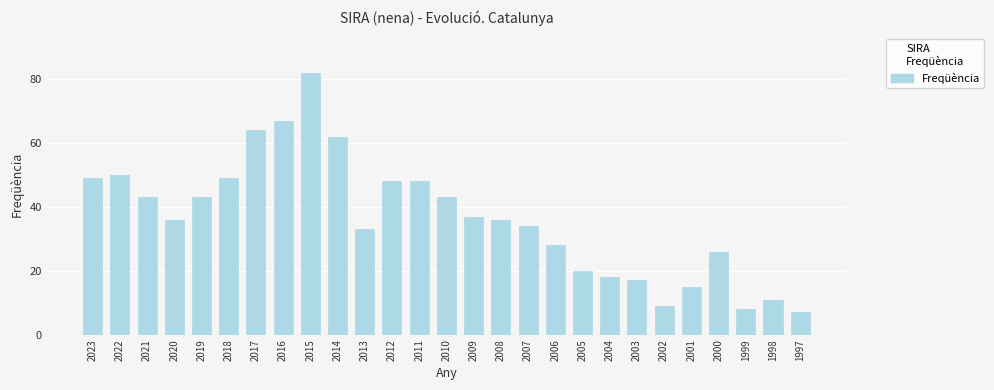

Reading right to left, transcribe all the data shown in this chart.

1997=7	1998=11	1999=8	2000=26	2001=15	2002=9	2003=17	2004=18	2005=20	2006=28	2007=34	2008=36	2009=37	2010=43	2011=48	2012=48	2013=33	2014=62	2015=82	2016=67	2017=64	2018=49	2019=43	2020=36	2021=43	2022=50	2023=49